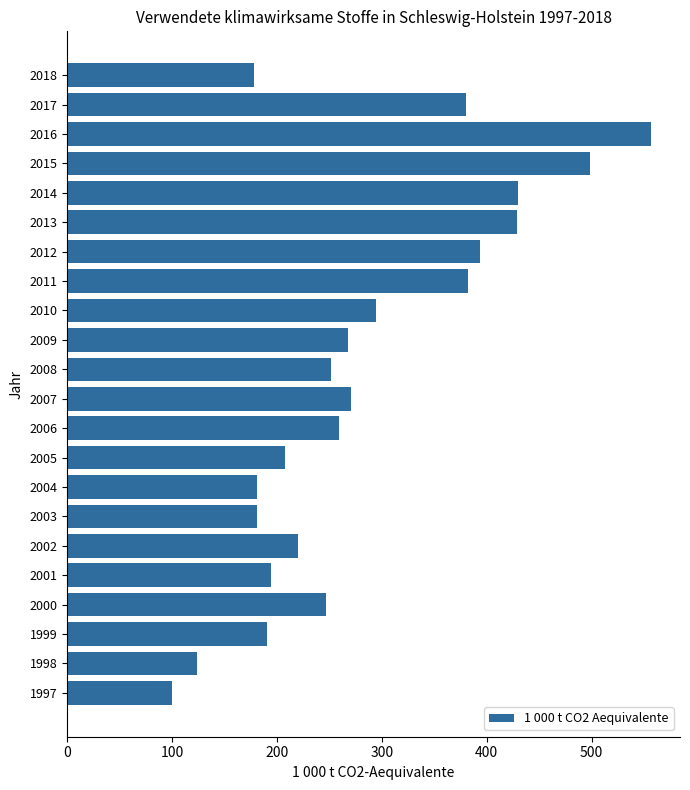

What is the ratio of the value at 2007 to the value at 2017?

0.7